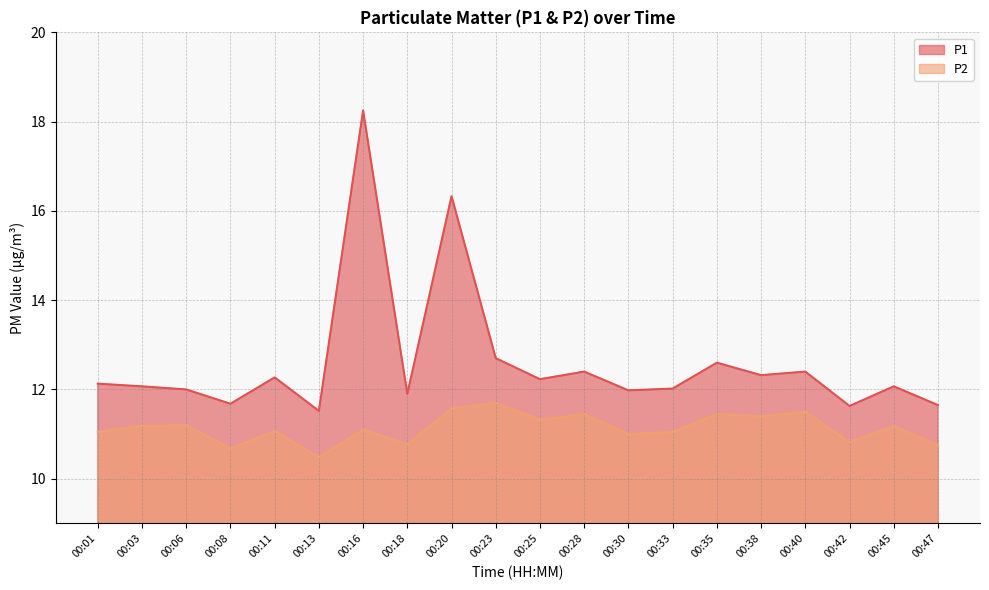

Reading right to left, what are all the values shown in this chart?

P1: 11.7	12.1	11.6	12.4	12.3	12.6	12.0	12.0	12.4	12.2	12.7	16.3	11.9	18.2	11.5	12.3	11.7	12.0	12.1	12.1
P2: 10.8	11.2	10.8	11.5	11.4	11.4	11.1	11.0	11.4	11.3	11.7	11.6	10.8	11.1	10.5	11.1	10.7	11.2	11.2	11.1